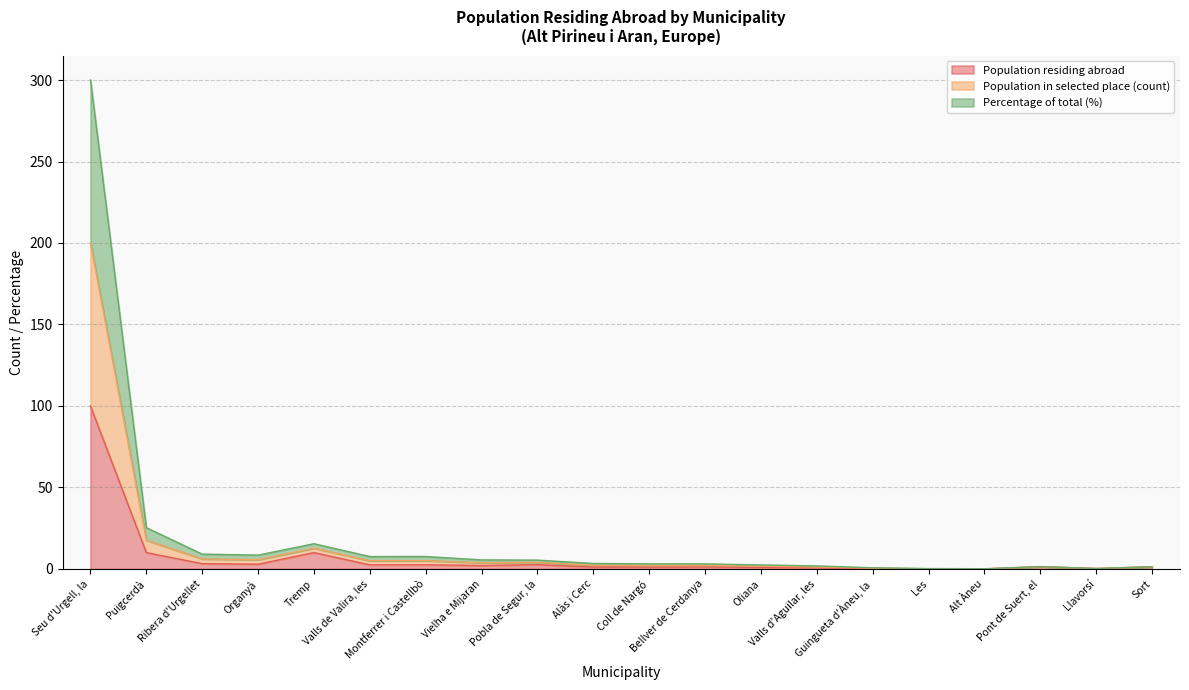

True or false: Population residing abroad has a value of 0.6 at Valls d'Aguilar, les.

True